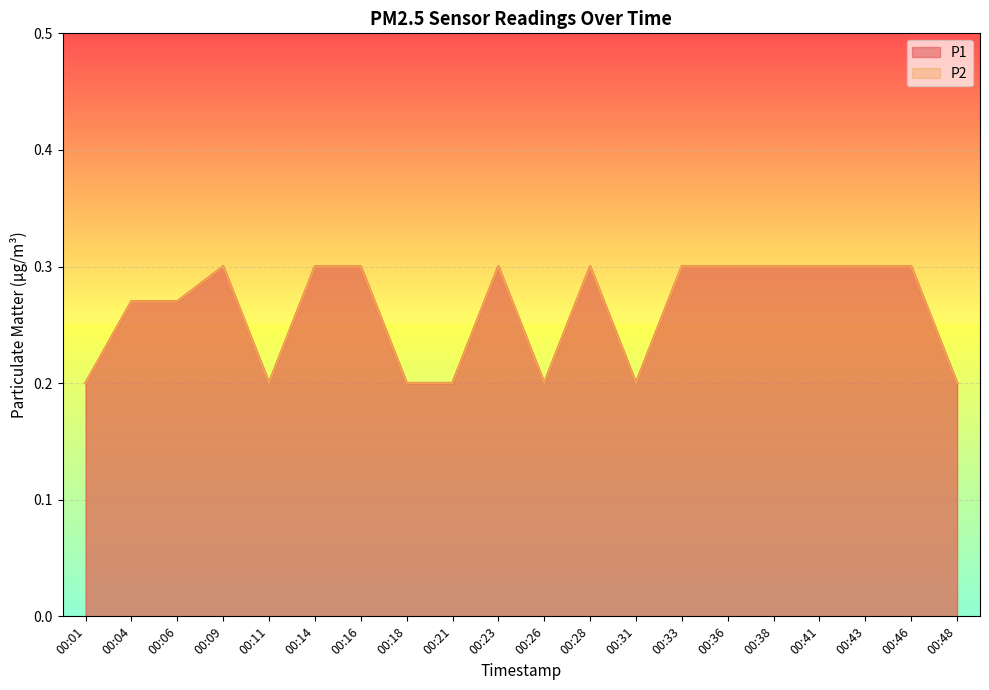

True or false: P1 and P2 intersect in this chart.

False